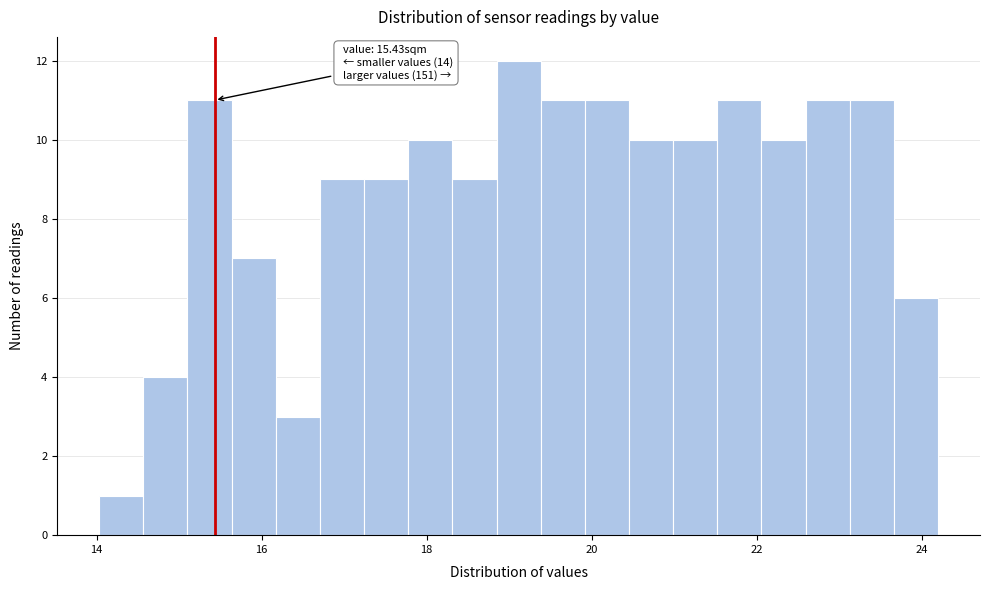

Around what value on the x-axis is the tallest bar? Give the approximate position of its centre, as read against the axis.

19.2